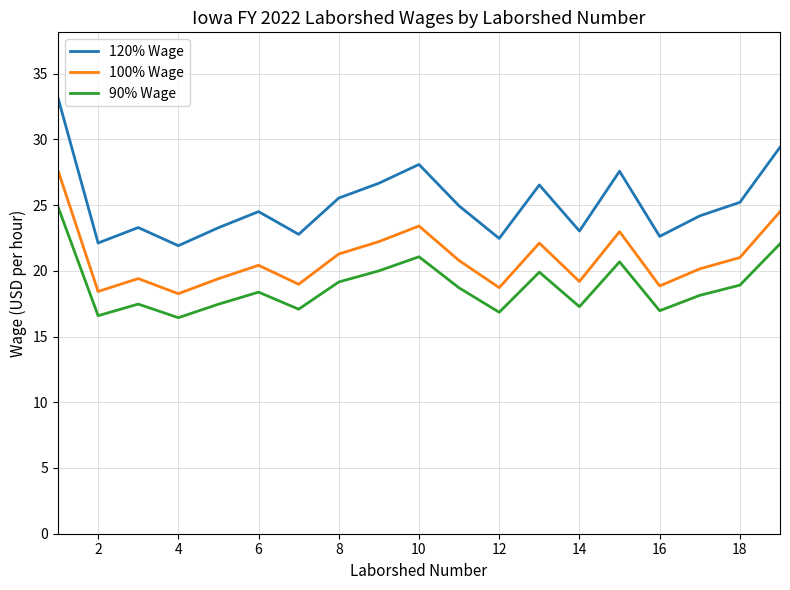

What is the minimum value shown in the chart?

16.4